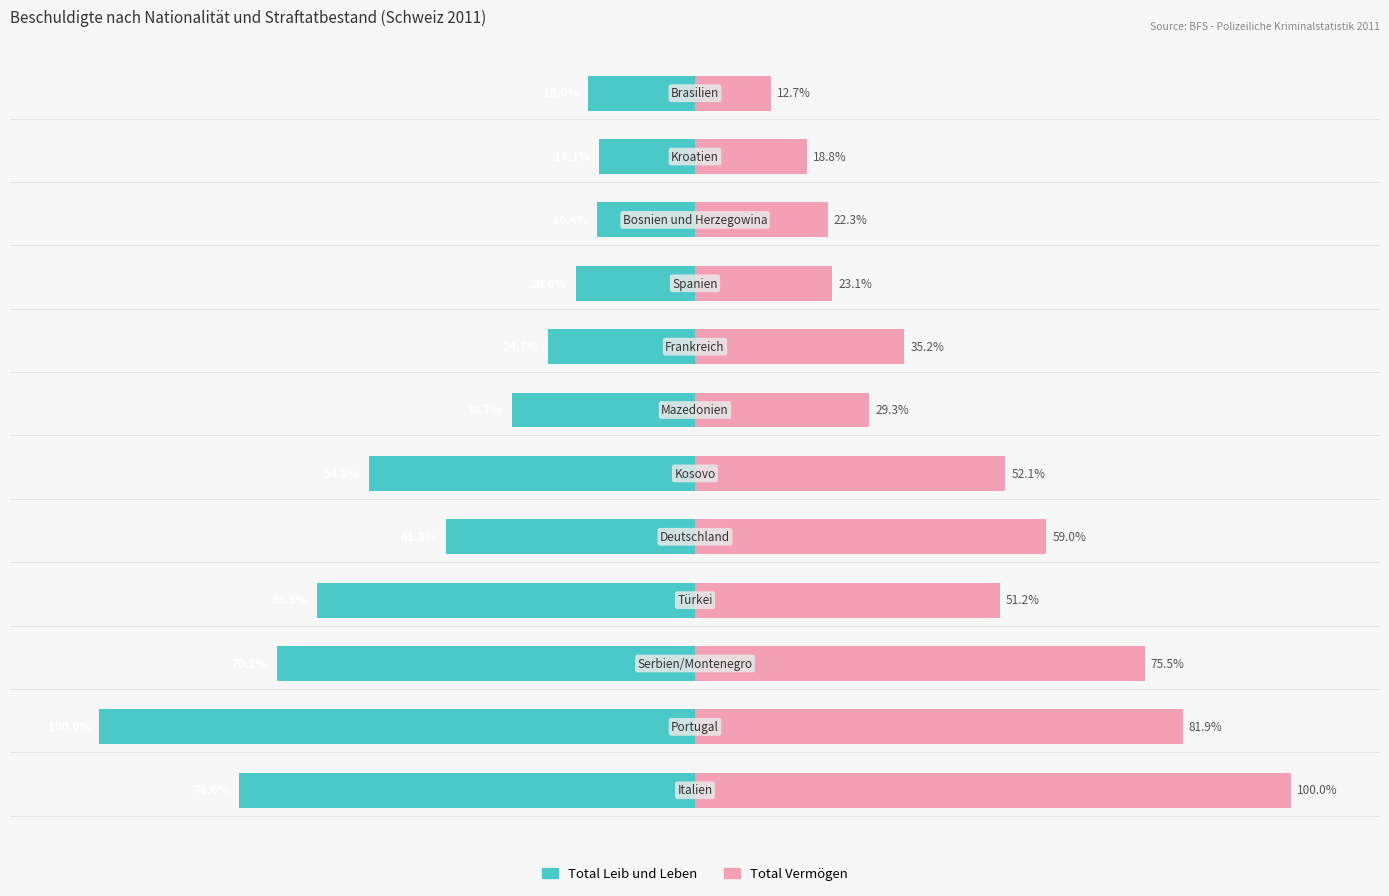

How many values in the Total Vermögen series exceed 51?

6